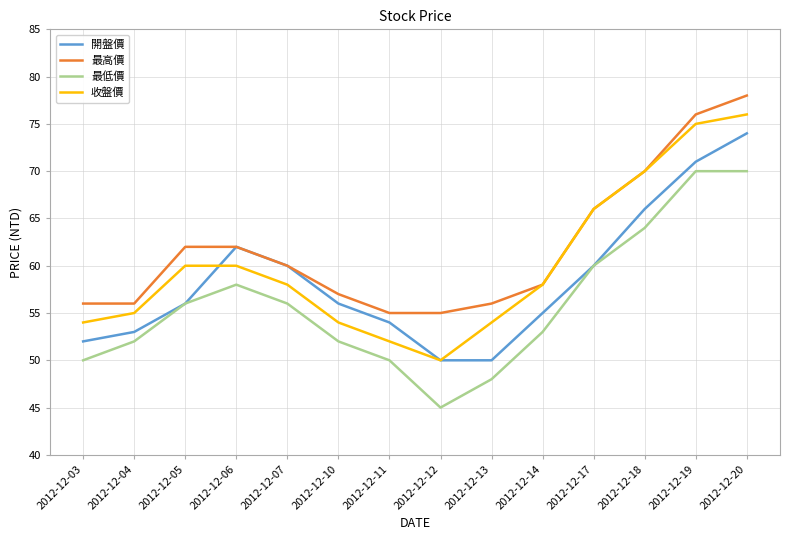

What is the maximum value shown in the chart?

78